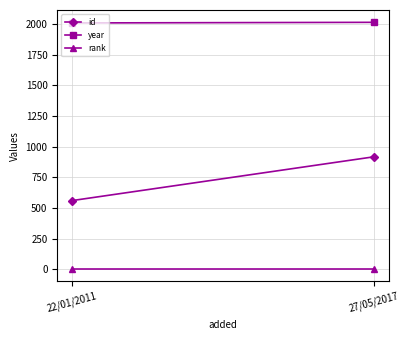

Is the value of rank at 27/05/2017 greater than the value of id at 27/05/2017?

No